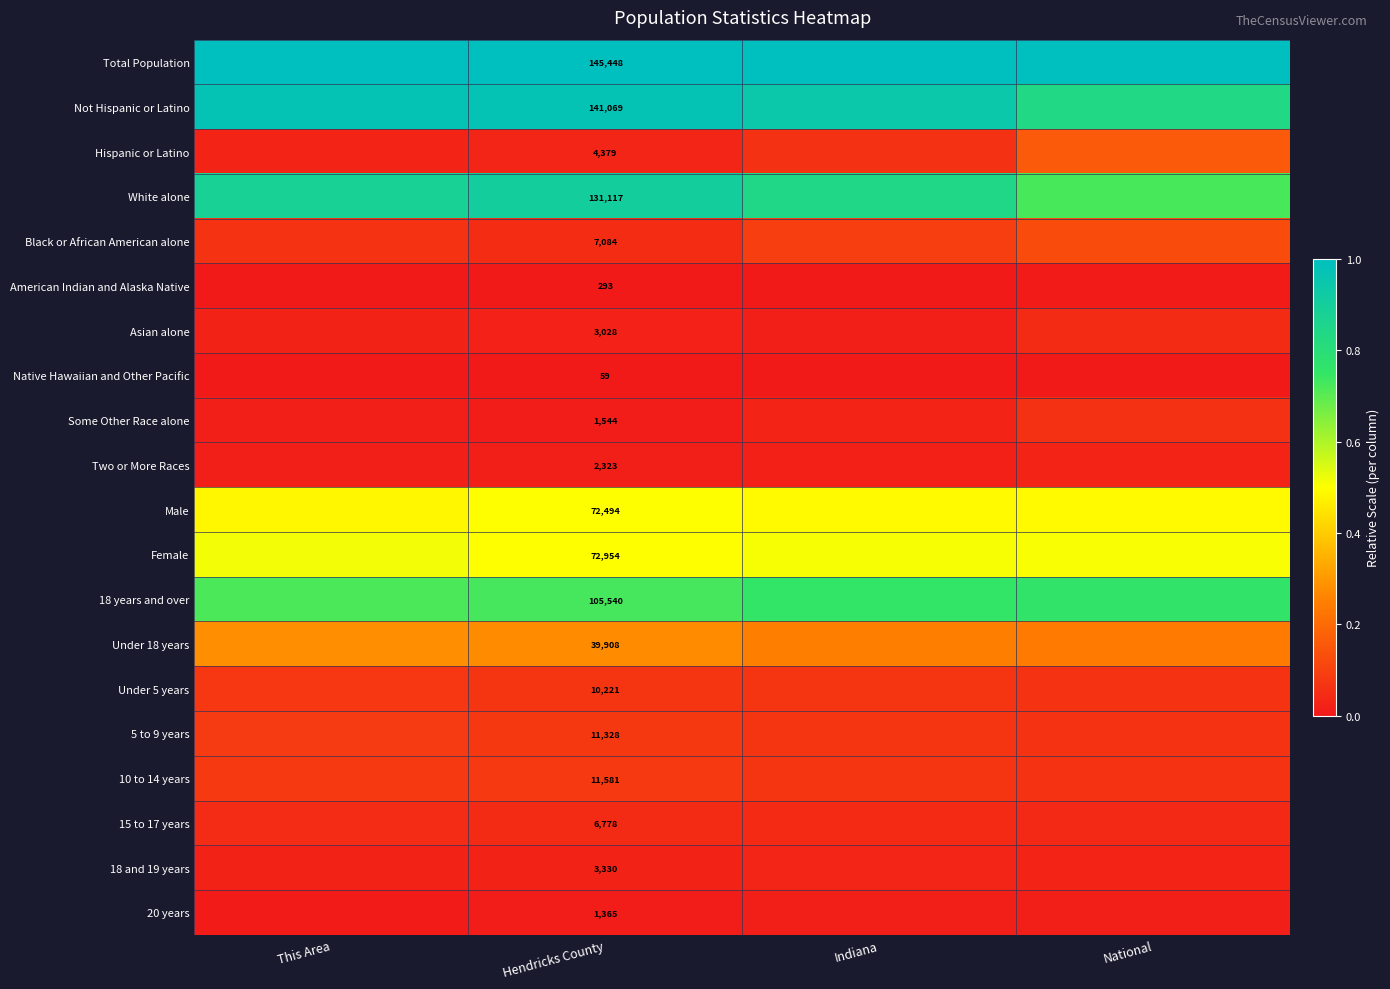

At how many categories does at least one series exceed 0?

4